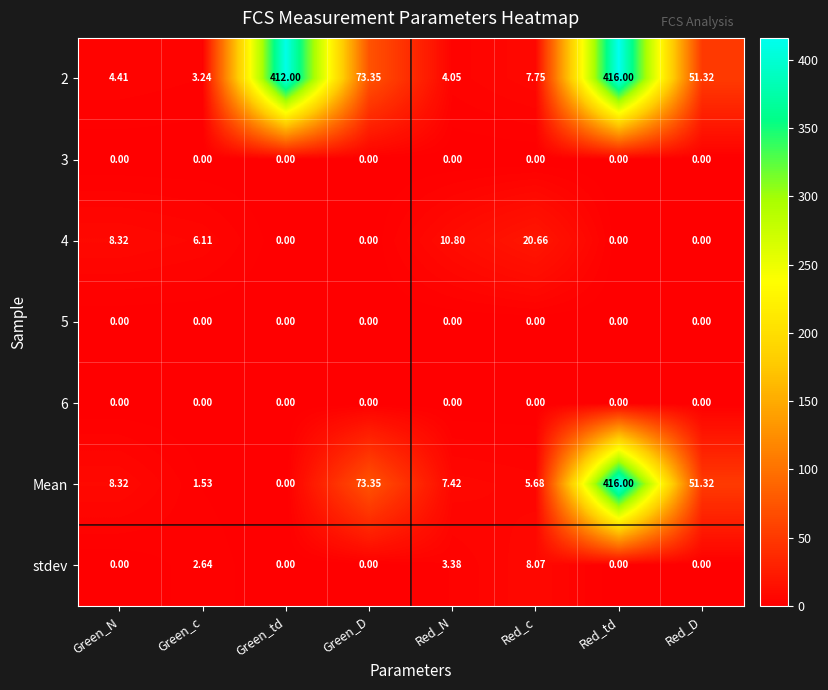

At which category is the sum across all series the highest?

Red_td